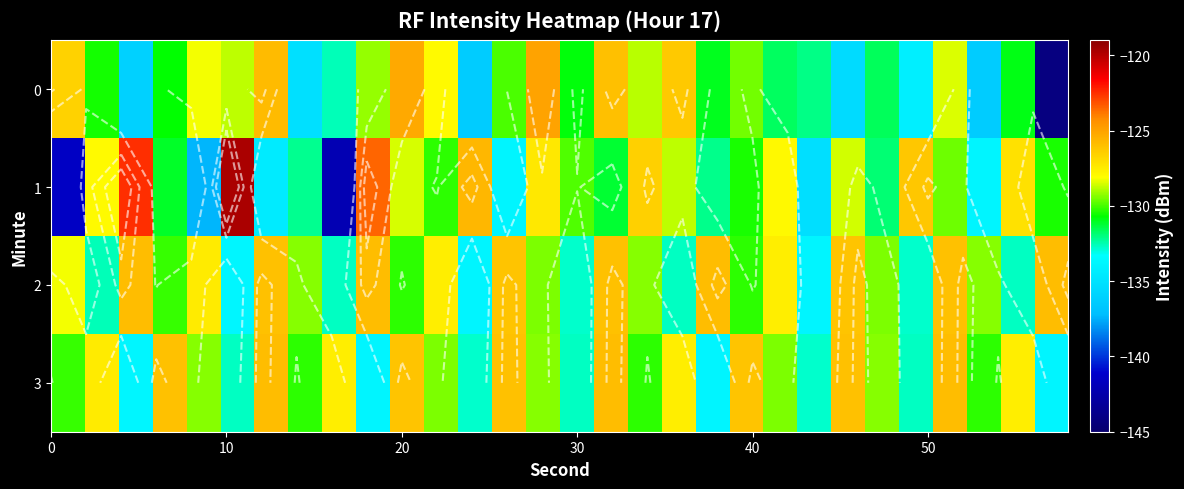

What is the sum of all 1 values?

-3907.9